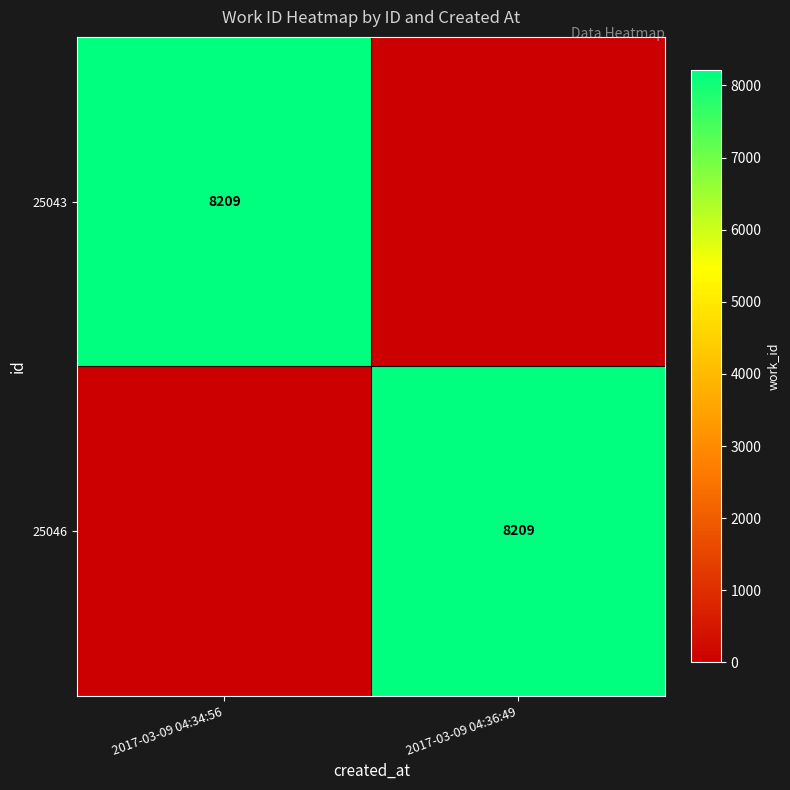

The 25046 series shows 1995 at 2017-03-09 04:36:49. True or false?

False